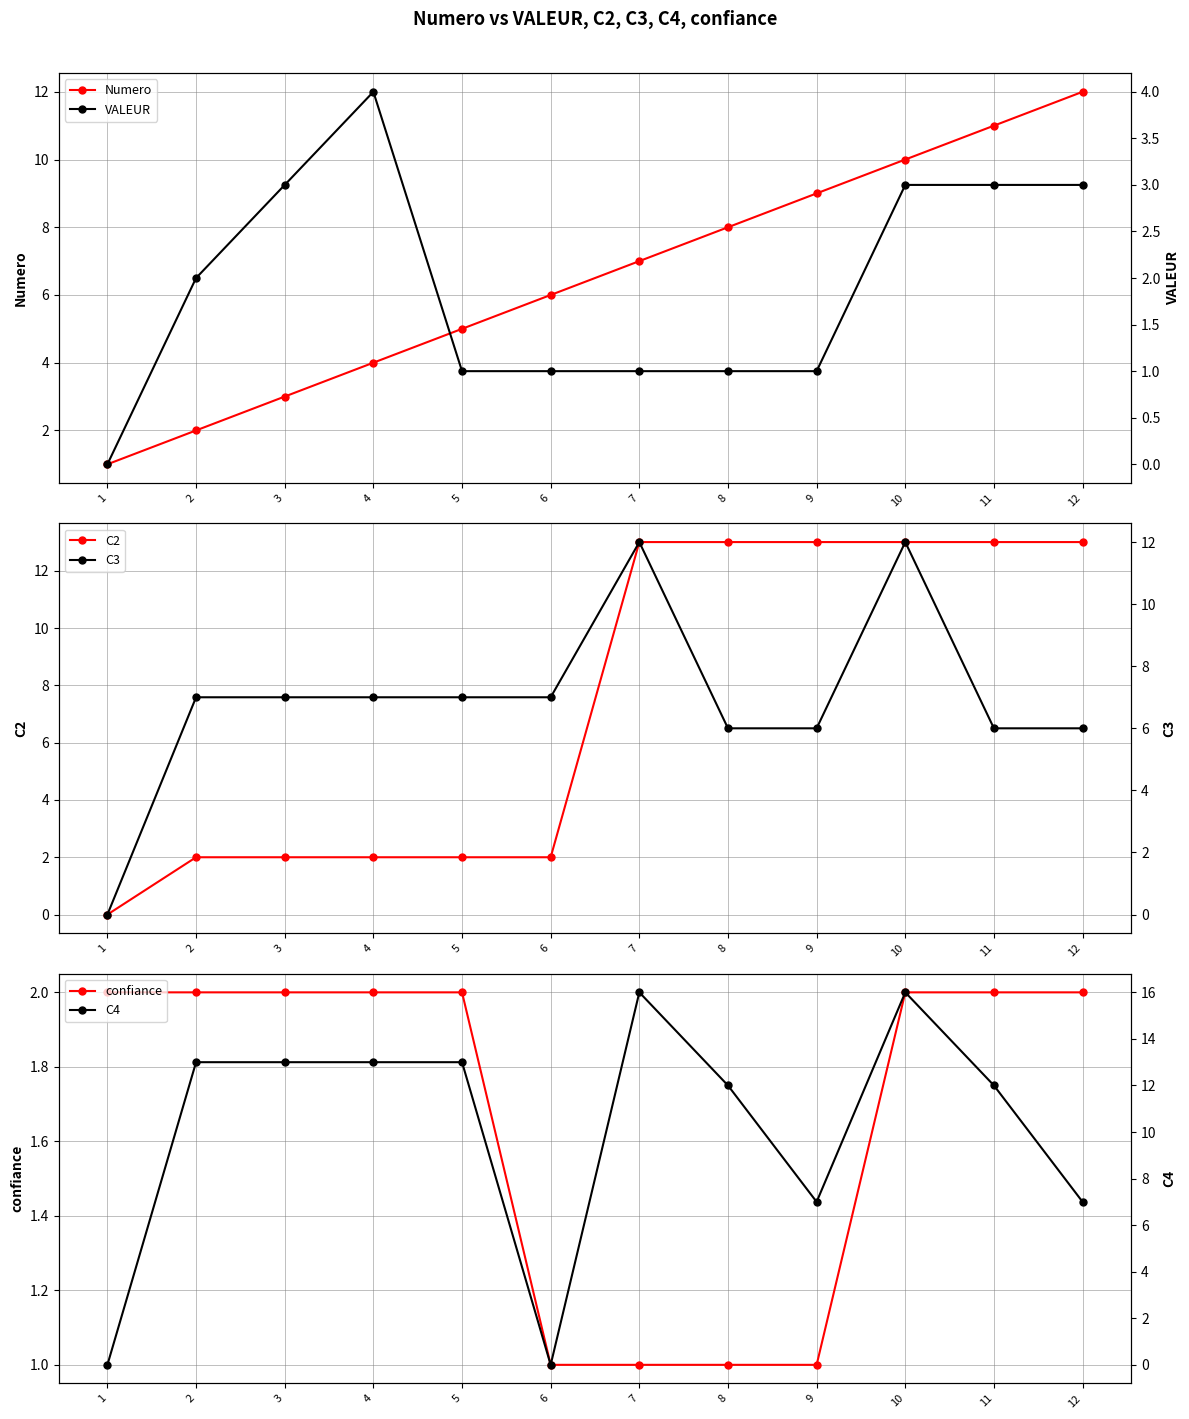

What is the approximate value of confiance at 2?

2